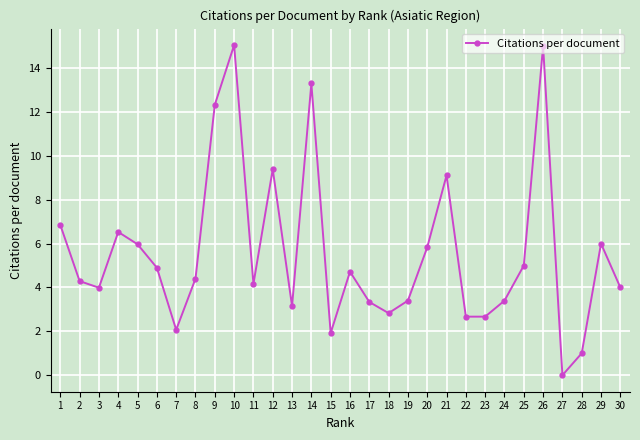

What is the change in value from 23 to 28?

-1.7